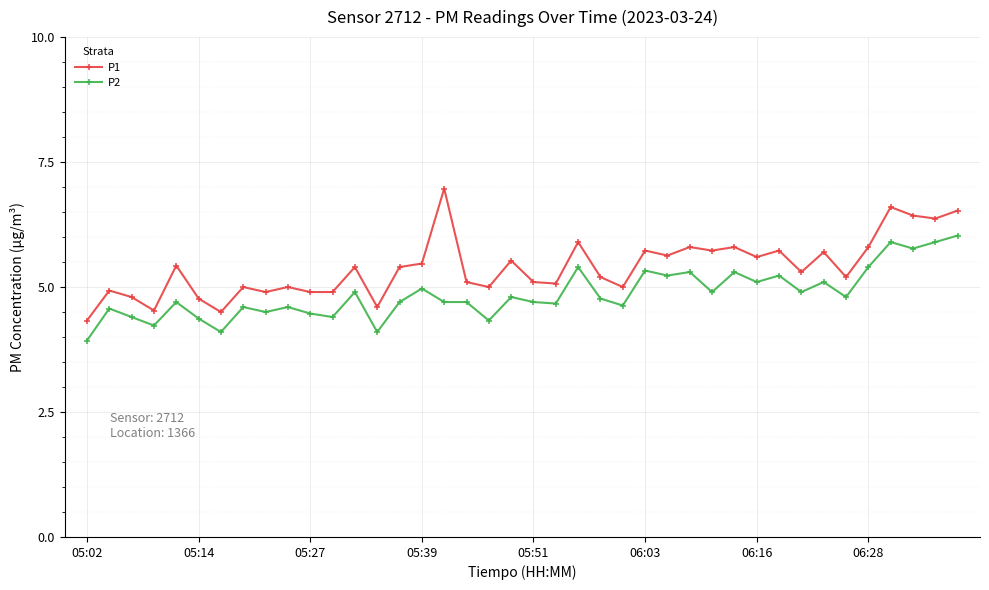

What is the sum of all P1 values?

215.7